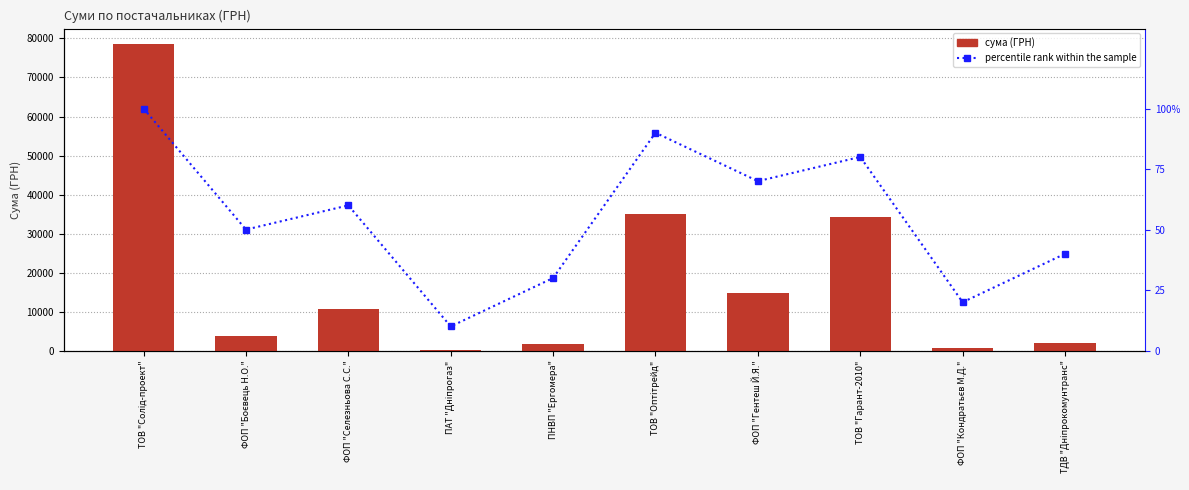

What are all the series names shown in the legend?

Сума (ГРН), percentile rank within the sample